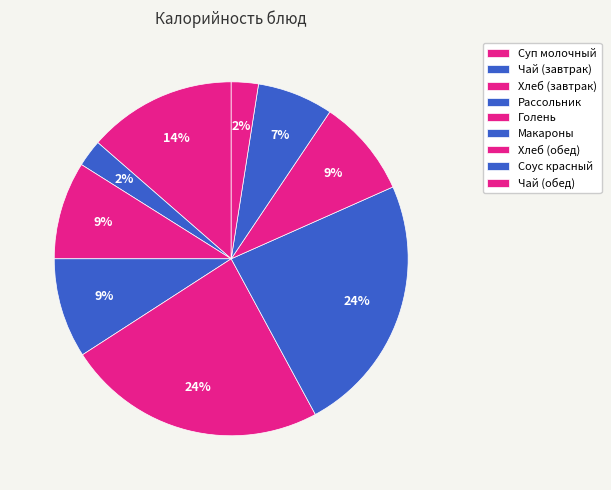

Which category has the smallest portion of the pie?

Чай (завтрак)